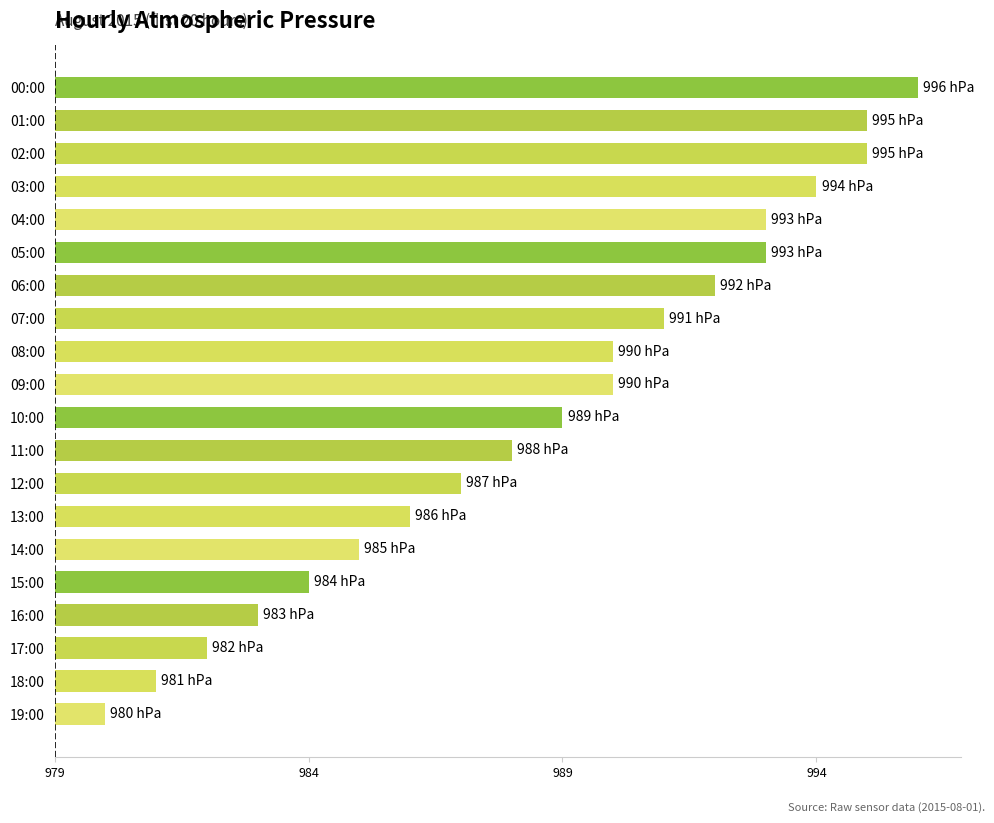

Are the bars horizontal?

Yes